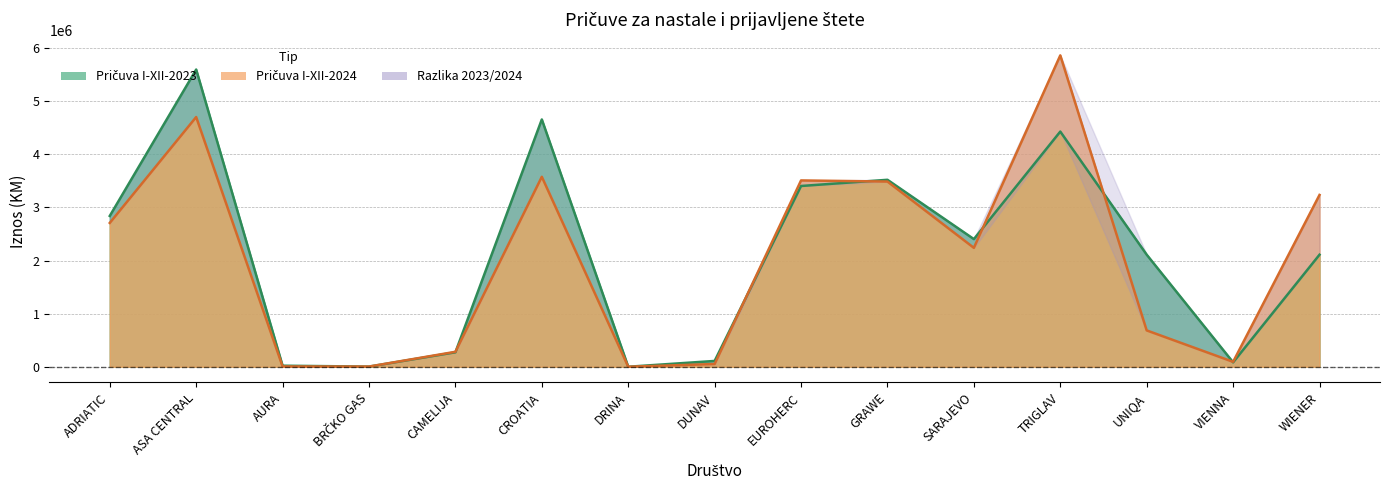

At which category is the sum across all series the highest?

ASA CENTRAL